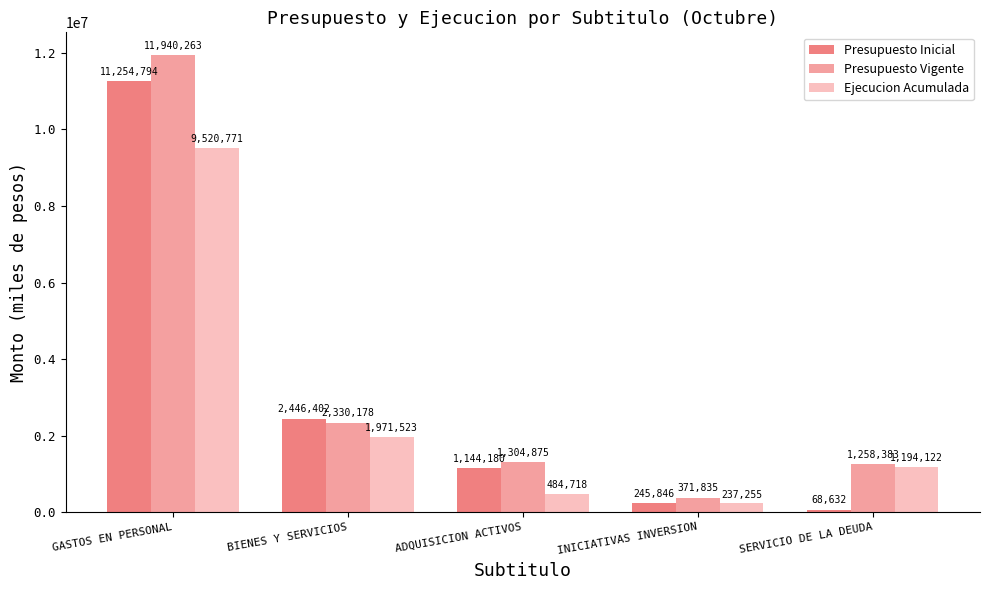

True or false: Ejecucion Acumulada has a value of 1971523 at BIENES Y SERVICIOS.

True